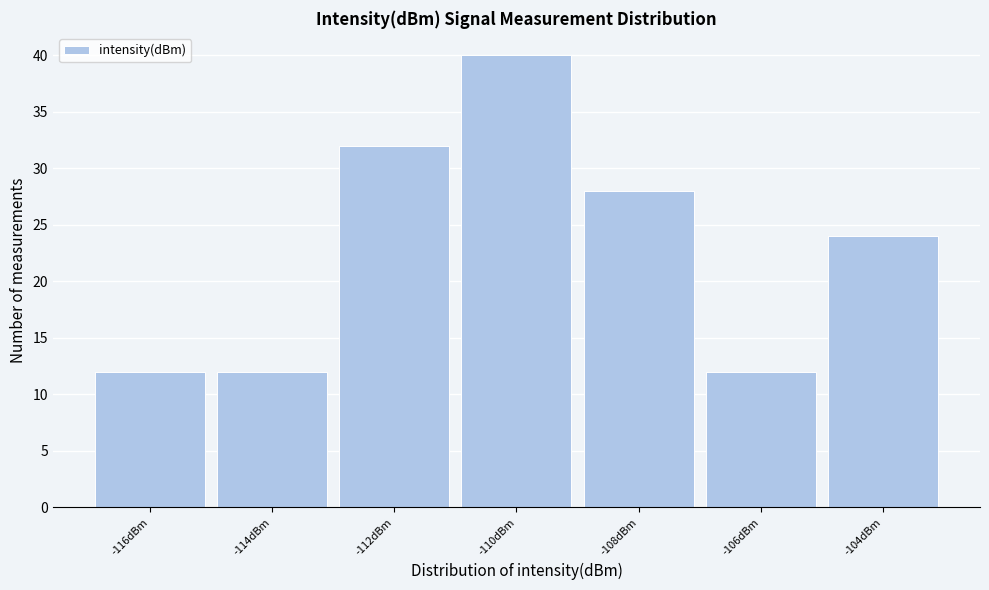

Reading right to left, transcribe all the data shown in this chart.

-104dBm=24	-106dBm=12	-108dBm=28	-110dBm=40	-112dBm=32	-114dBm=12	-116dBm=12